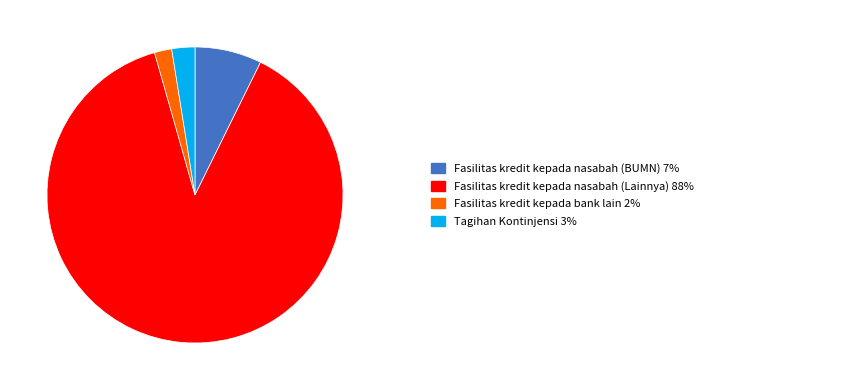

Does any single category account for the majority?

Yes